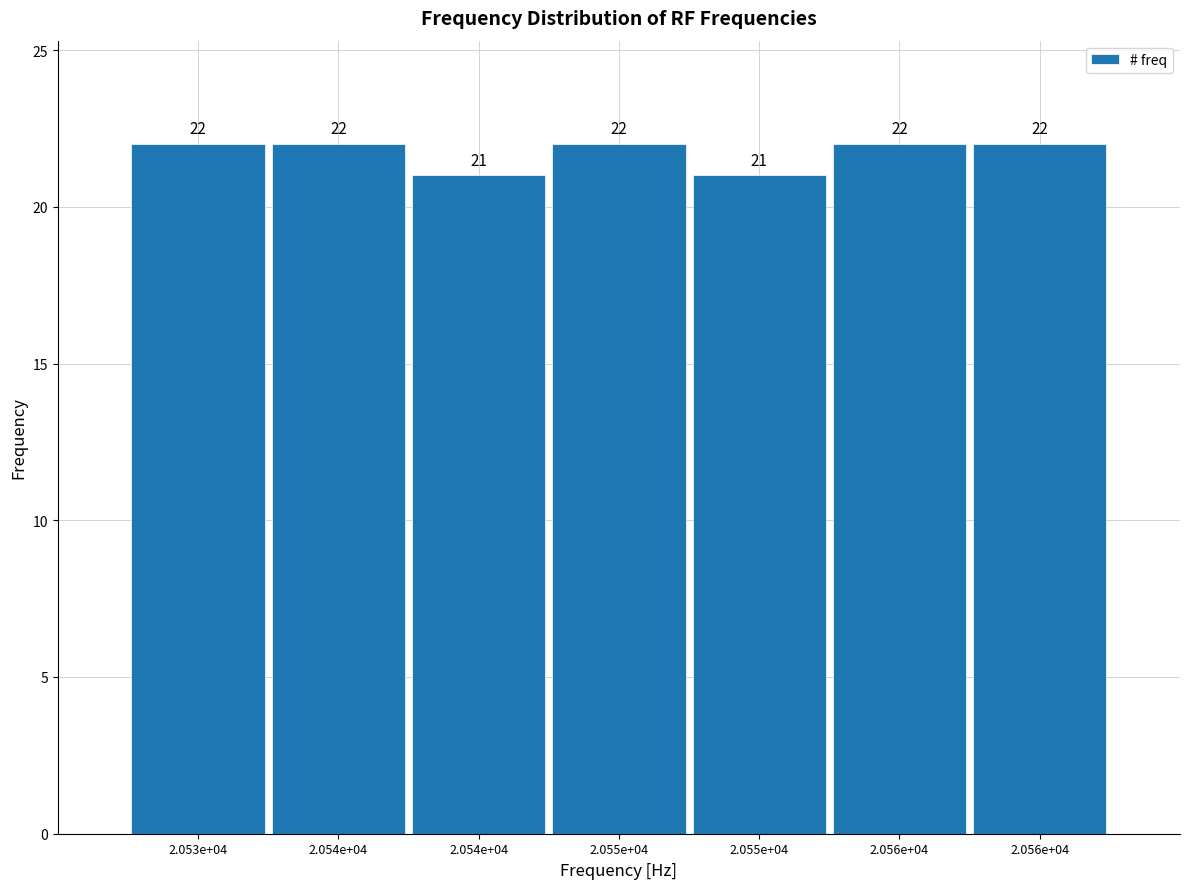

How many series are shown in this chart?

1